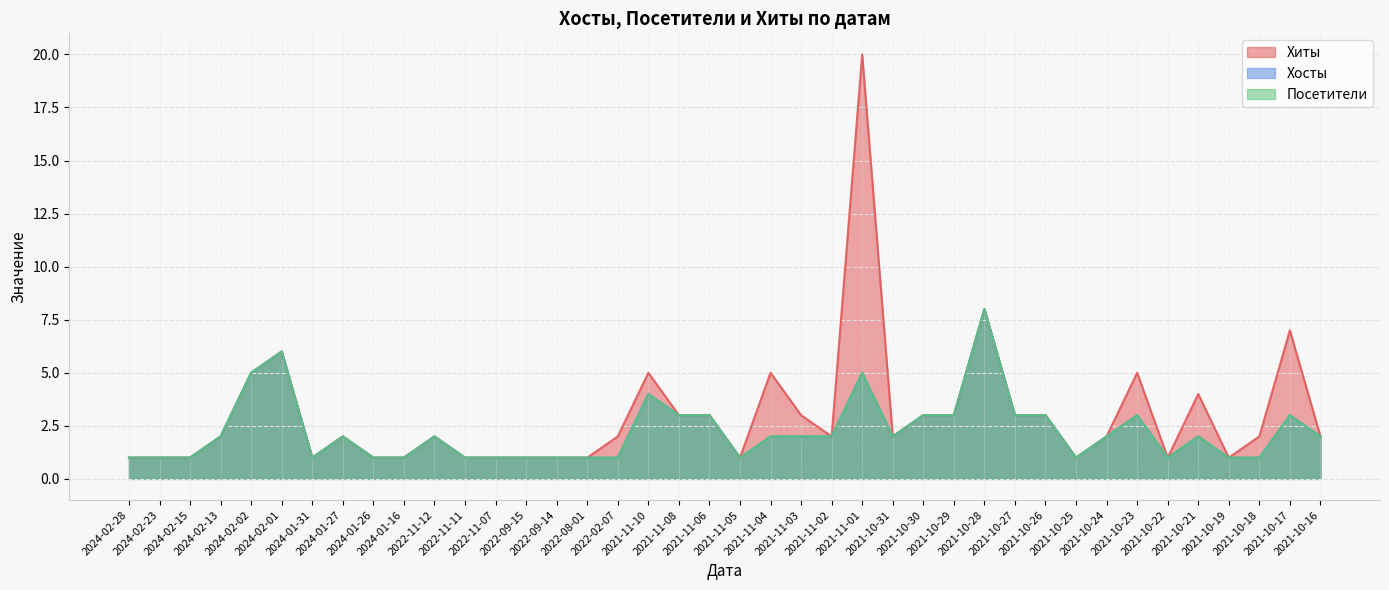

At which label does Хосты first exceed 2?

2024-02-02